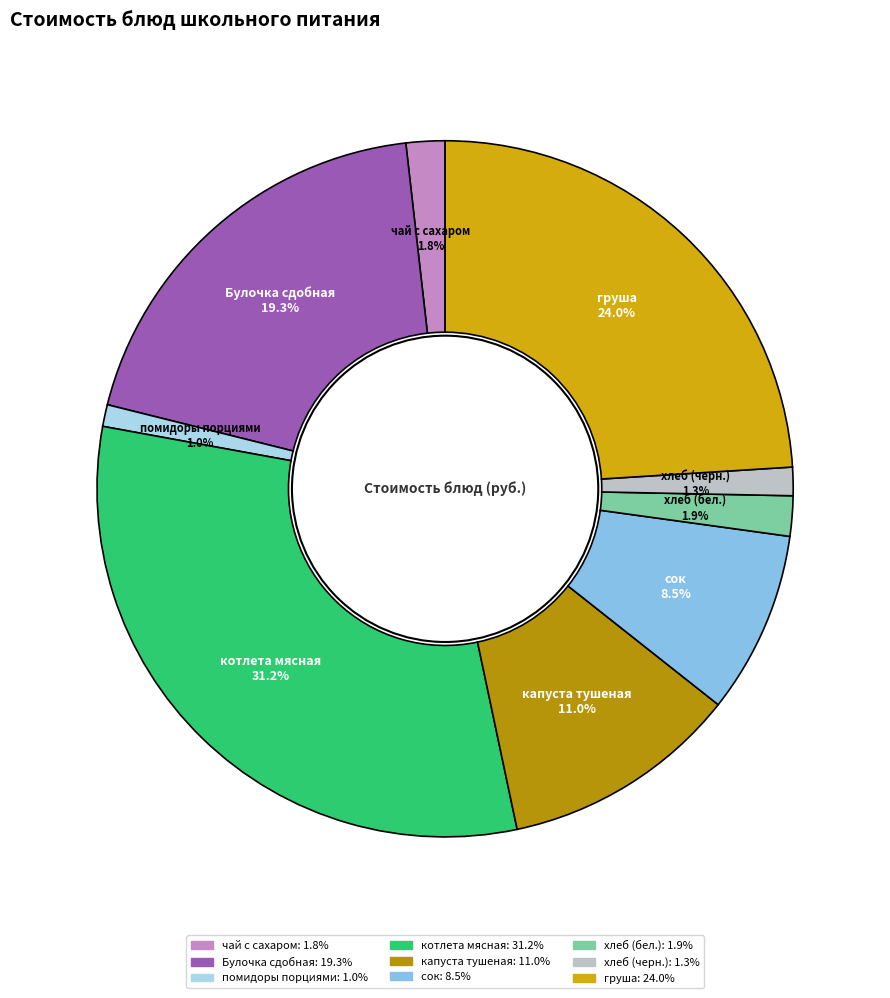

The груша slice represents 10% of the pie. True or false?

False